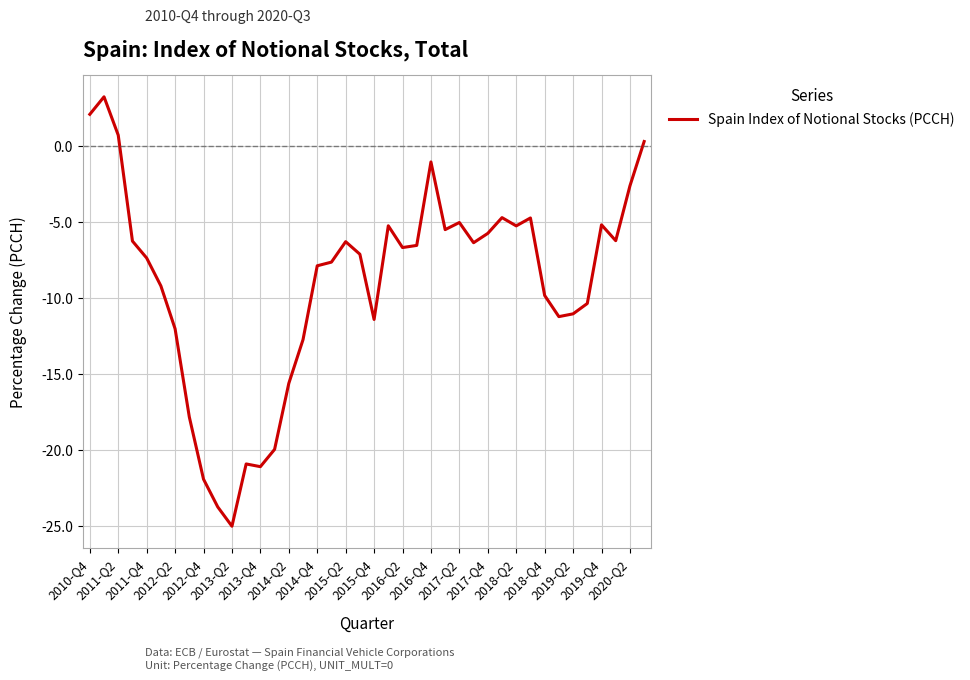

What is the greatest value displayed?

3.2